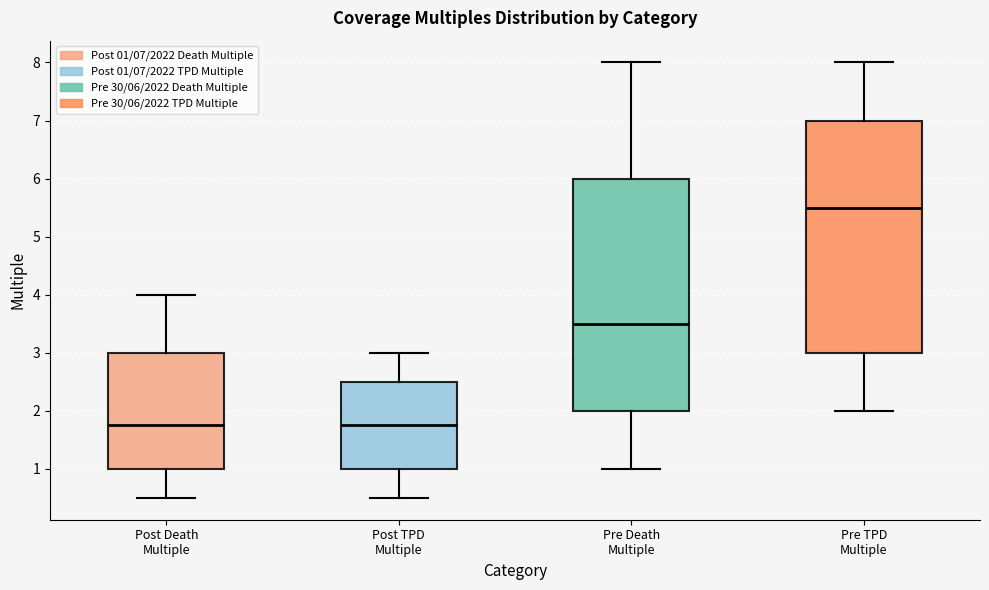

Where does the median line of the box for Post Death Multiple sit on the y-axis? The values are not printed on the chart, so give them approximately, as read against the axis.

1.8